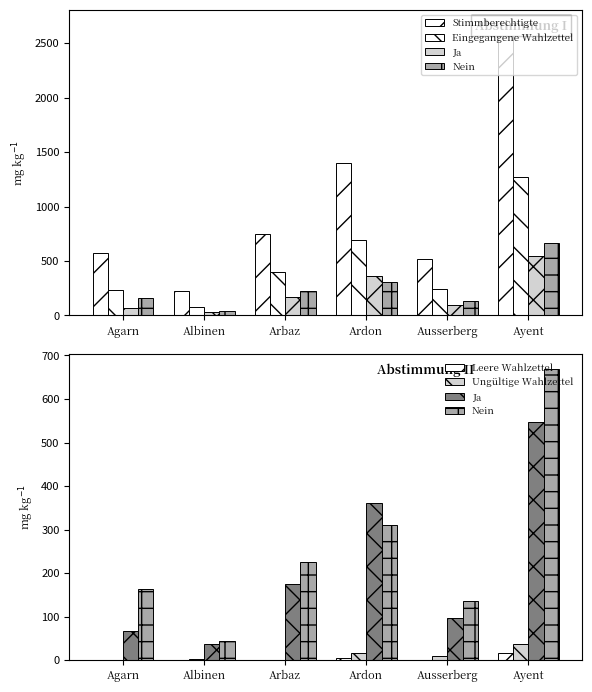

Rank the series by their maximum value, from highest to lowest.

Stimmberechtigte, Eingegangene Wahlzettel, Nein, Ja, Ungültige Wahlzettel, Leere Wahlzettel